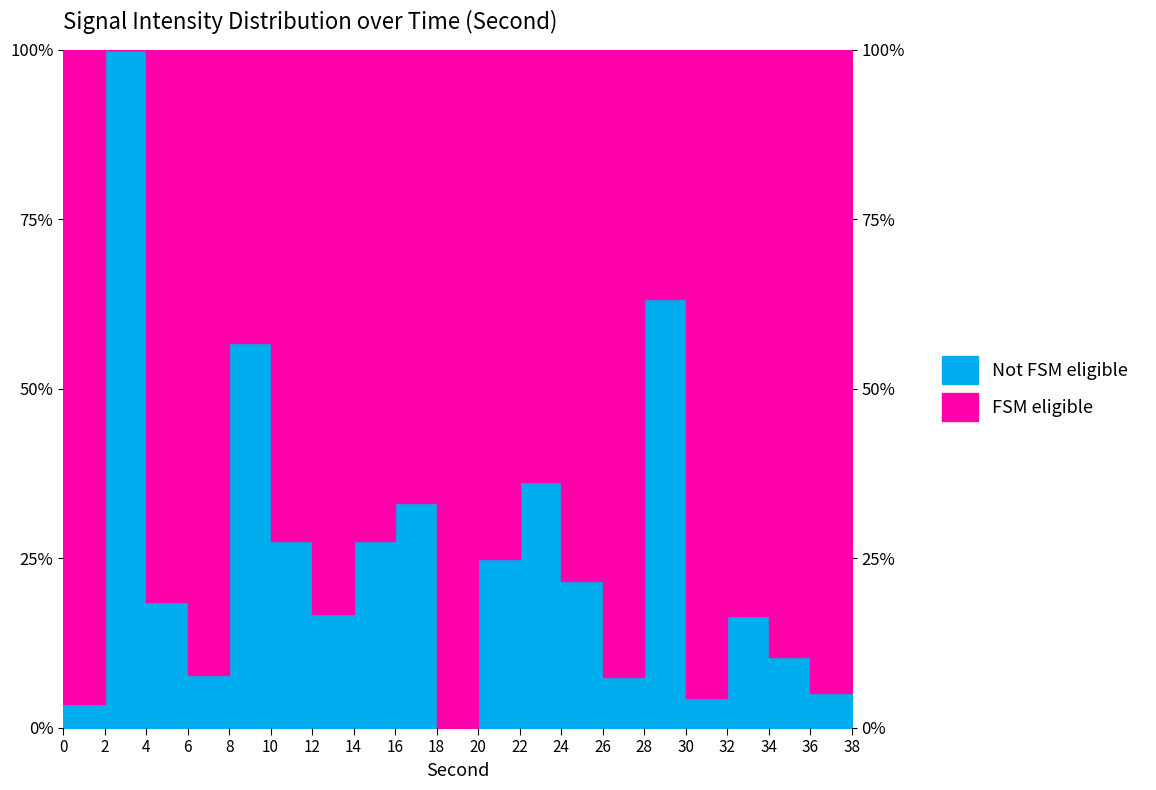

What is the greatest value displayed?

100.0